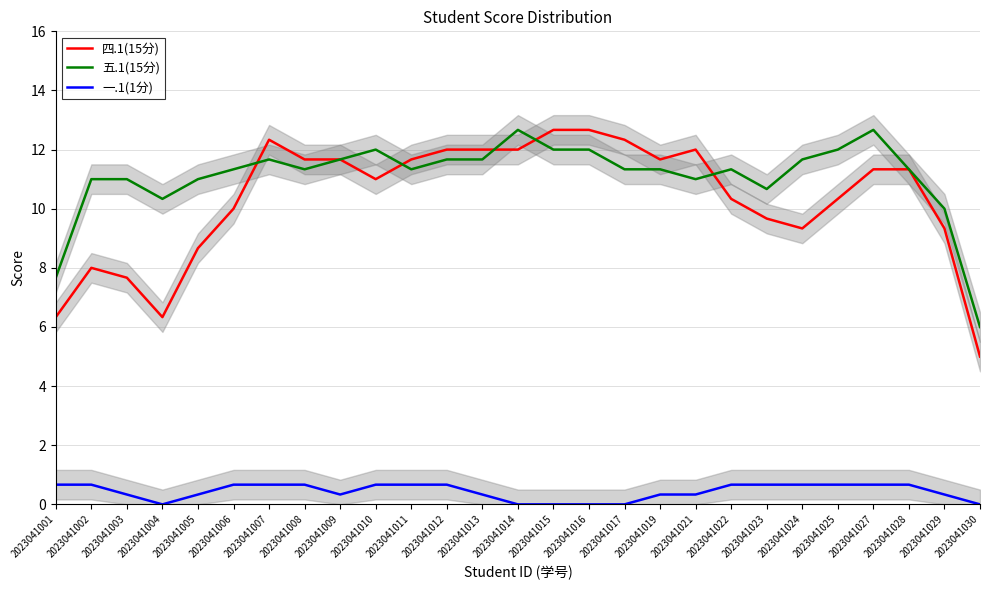

True or false: 四.1(15分) has a value of 5.1 at 2023041028.

False